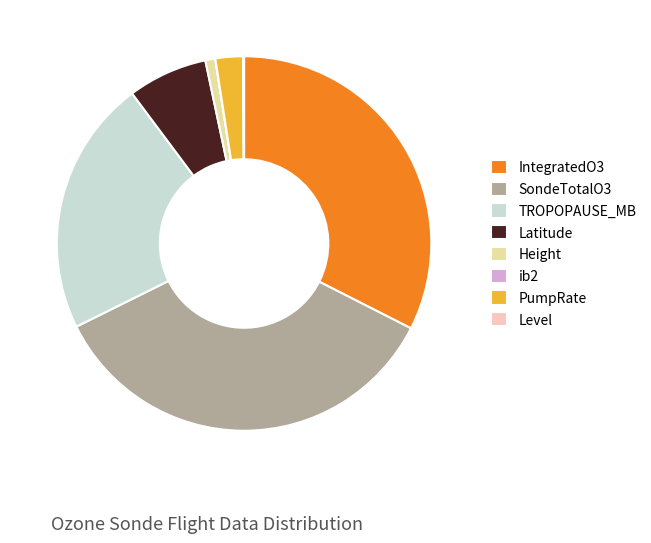

Does IntegratedO3 represent more than half of the total?

No